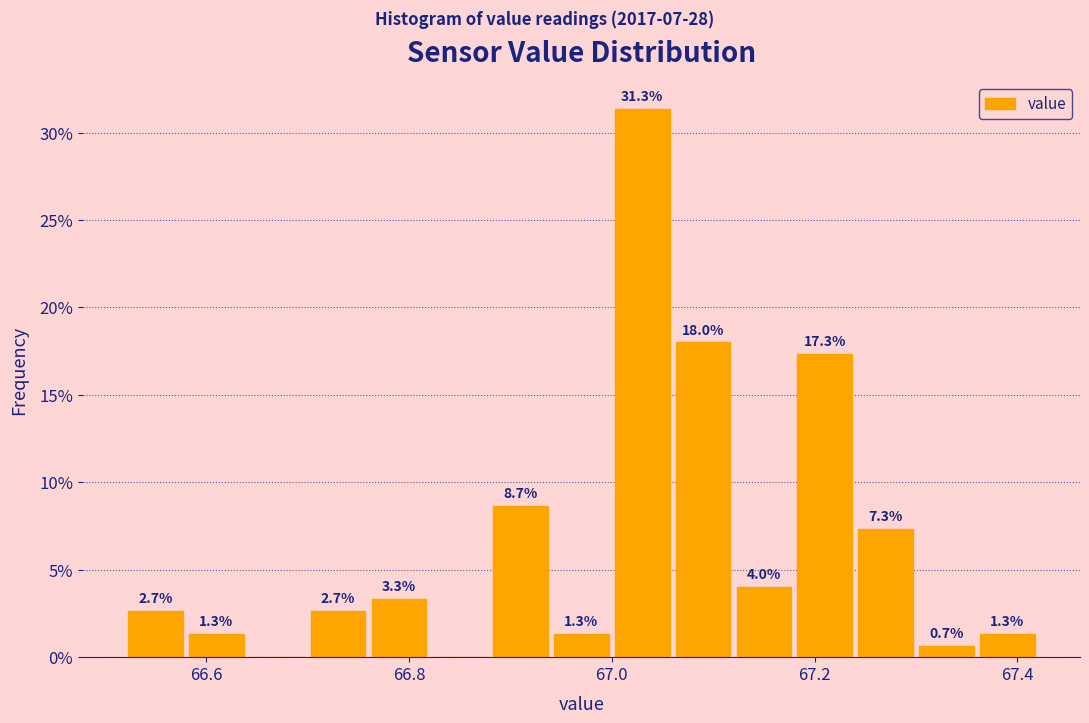

Read against the x-axis, roughly where is the centre of the tallest bar?

67.04